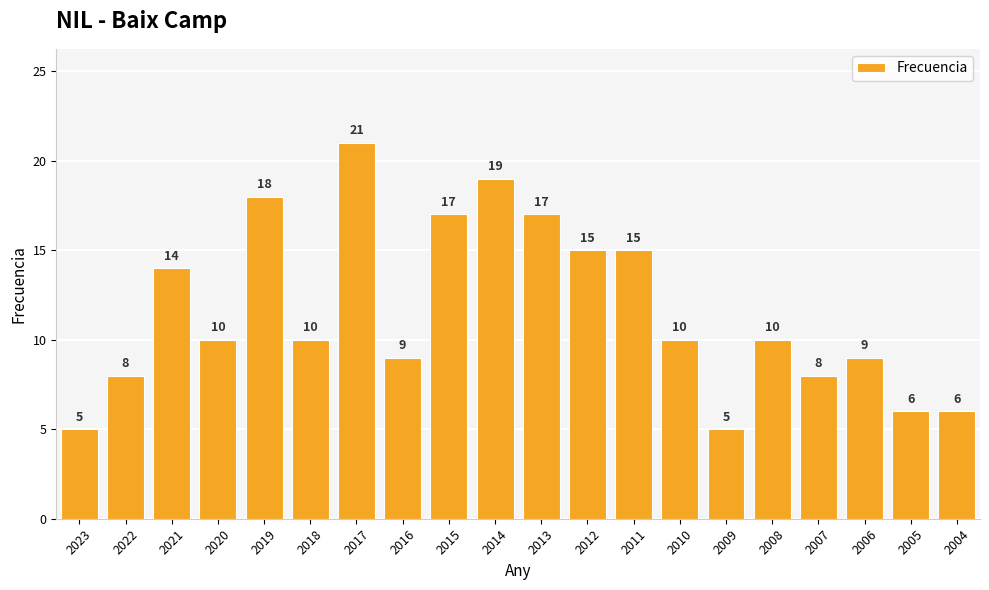

What is the value of the 19th bar from the left?

6